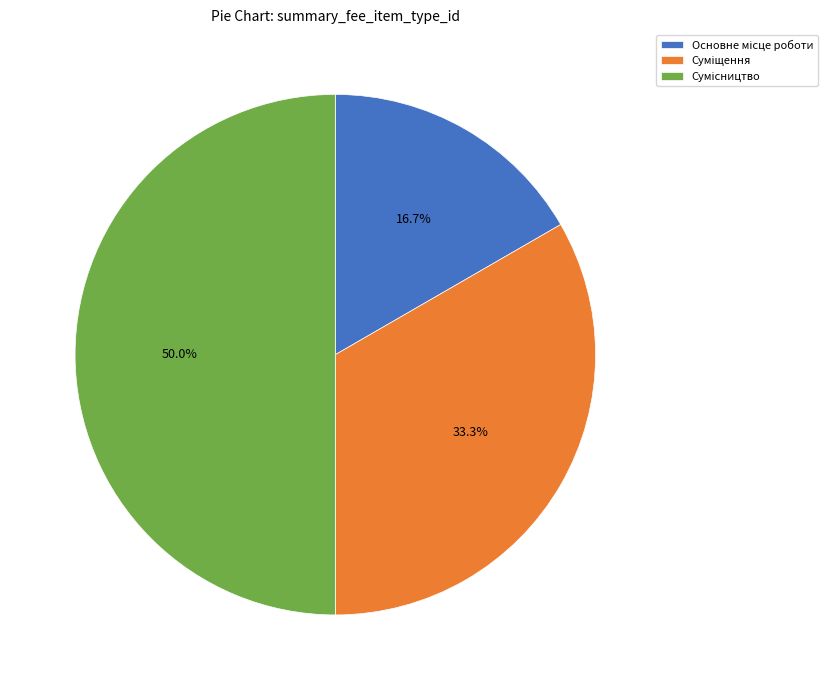

Which has a higher value, Суміщення or Сумісництво?

Сумісництво